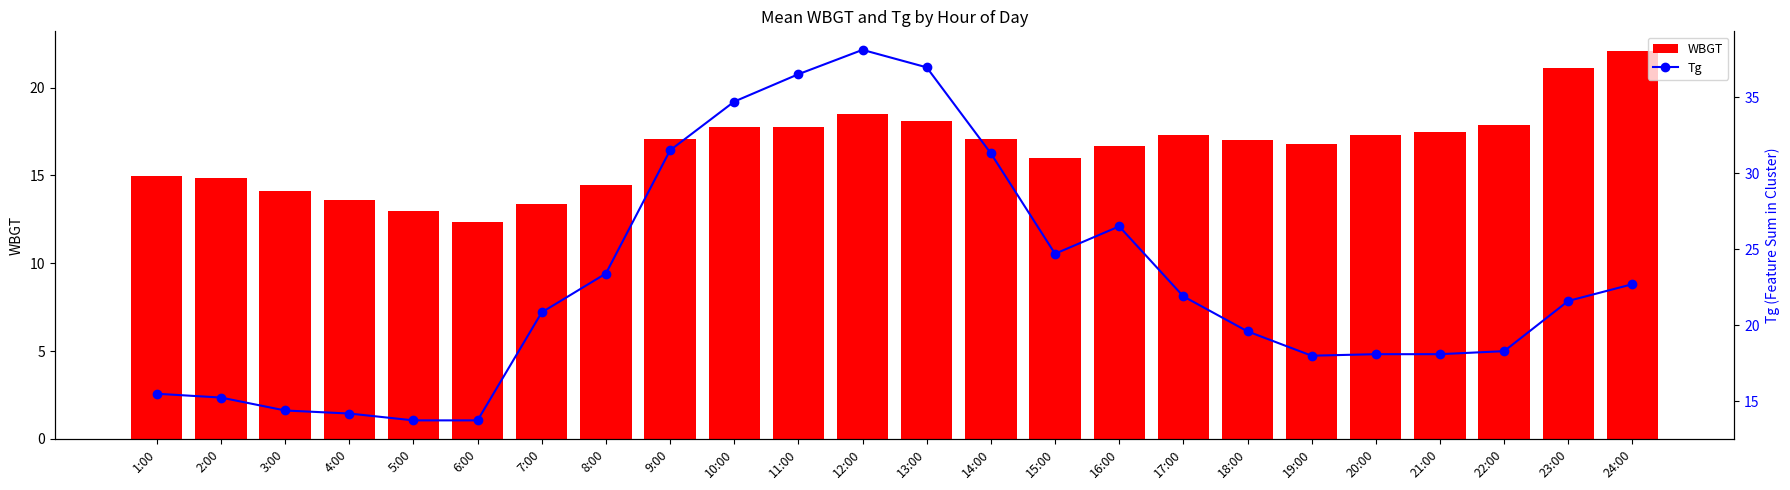

How many data points in WBGT are less than 17?

11